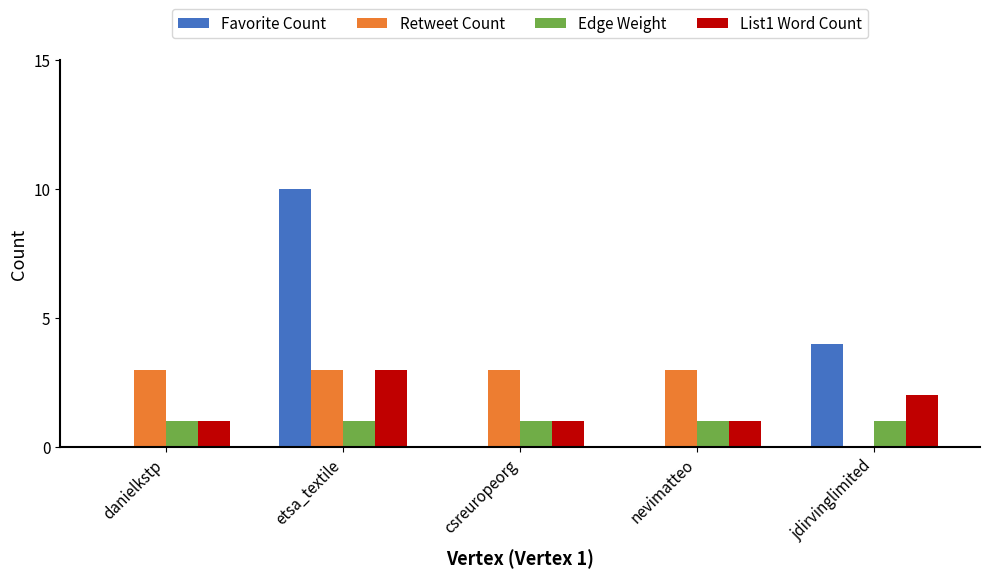

Reading right to left, what are all the values shown in this chart?

Favorite Count: 4	0	0	10	0
Retweet Count: 0	3	3	3	3
Edge Weight: 1	1	1	1	1
List1 Word Count: 2	1	1	3	1